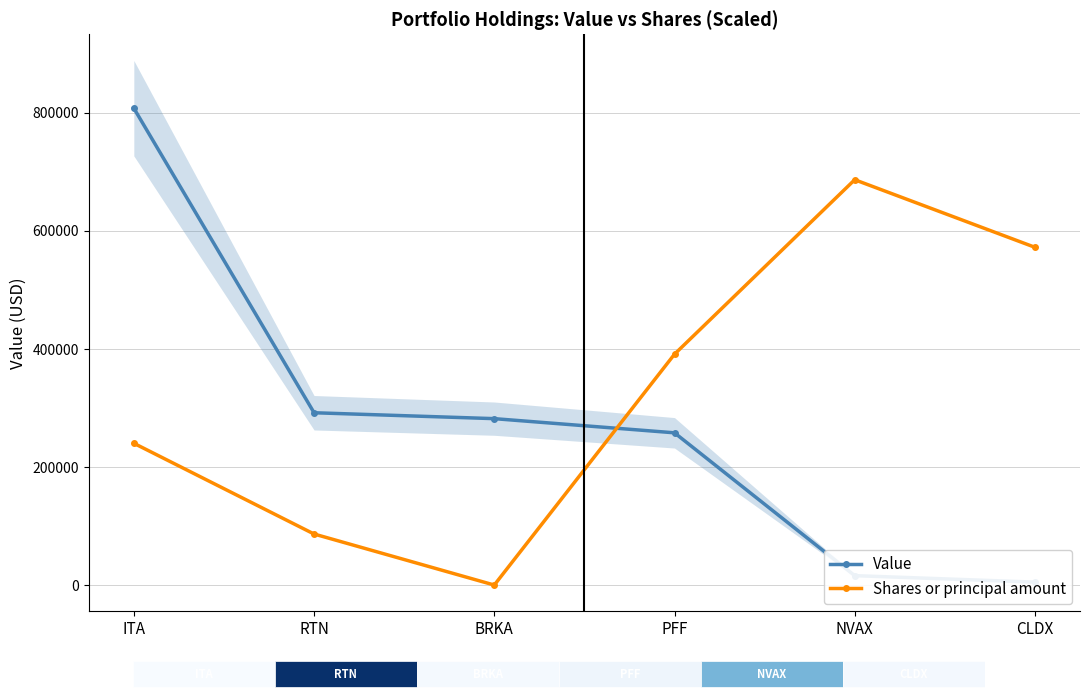

What position from the right is RTN?

5